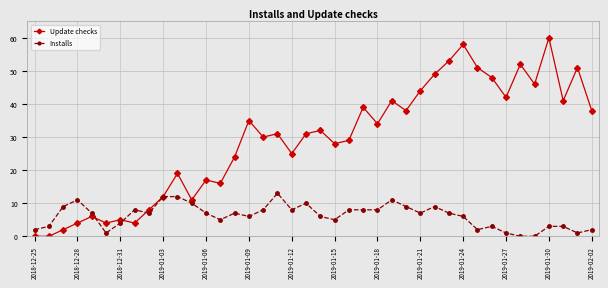

Count the number of data series in this chart.

2